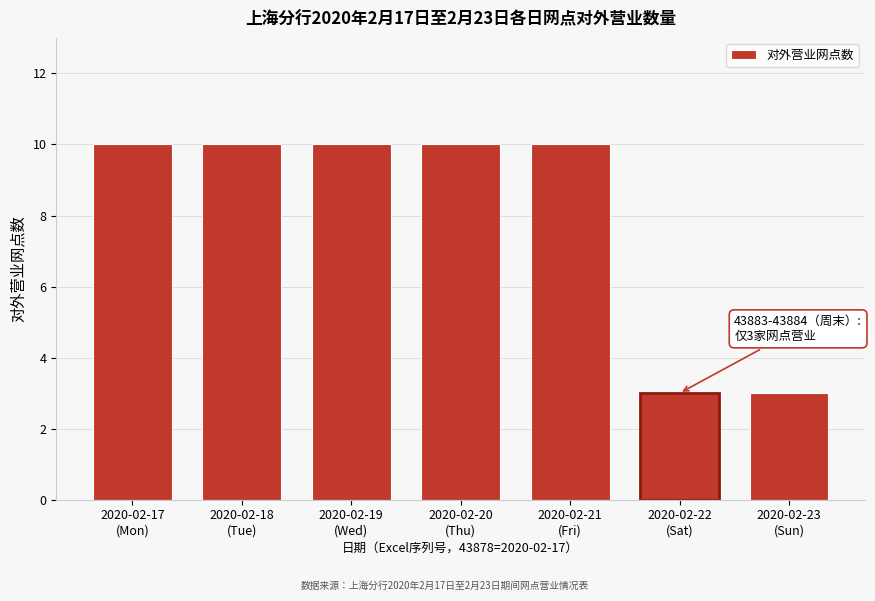

Reading left to right, extract all data points from this chart.

10	10	10	10	10	3	3